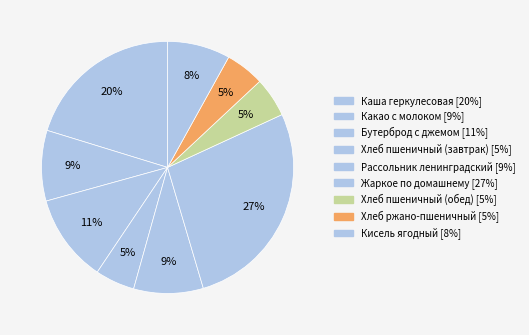

Which slice is the largest?

Жаркое по домашнему